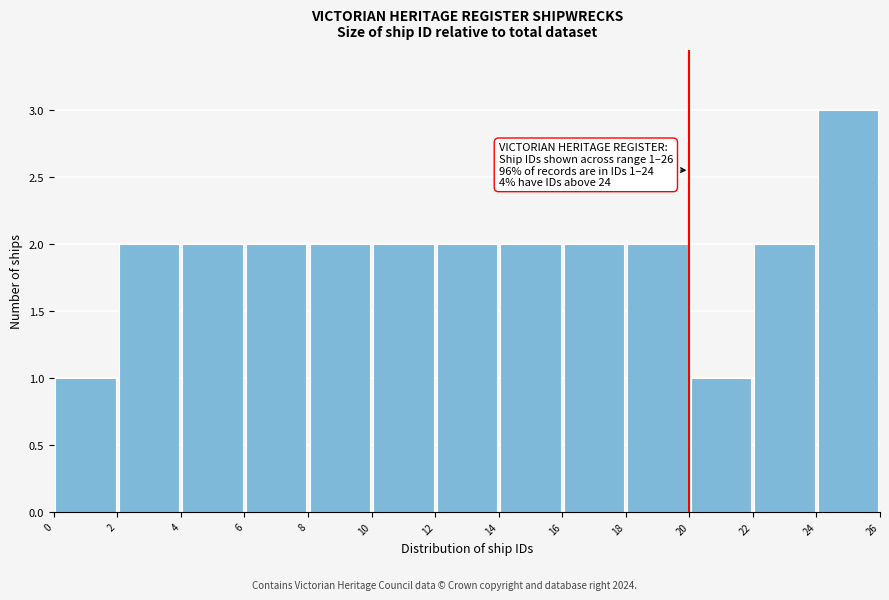

Which range on the x-axis has the tallest bar?

24 to 26